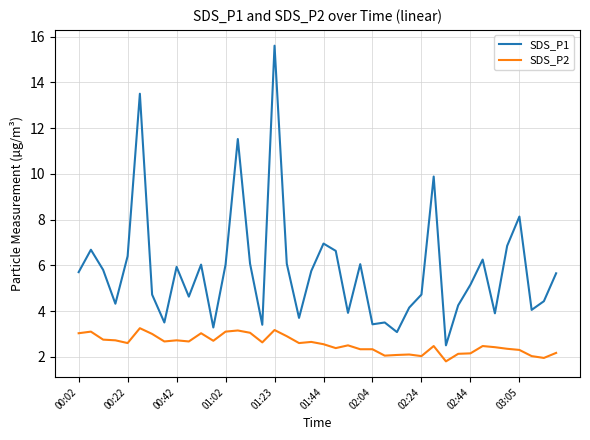

What is the maximum value for SDS_P1?

15.6